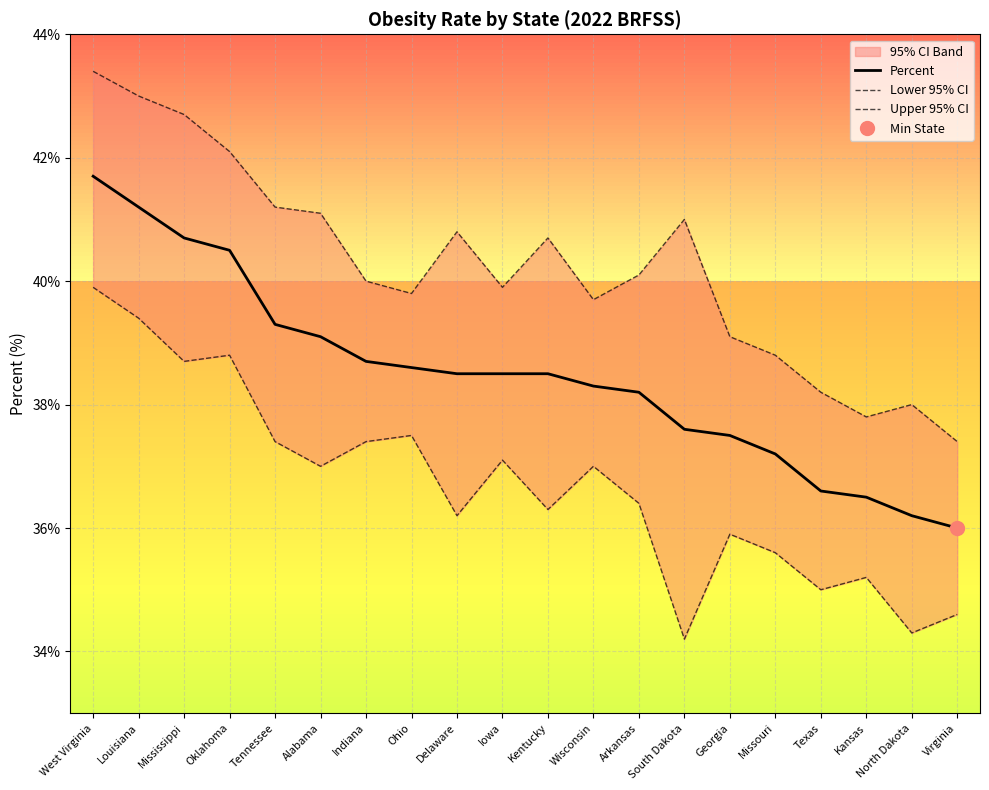

What is the minimum value for Percent?

36.0